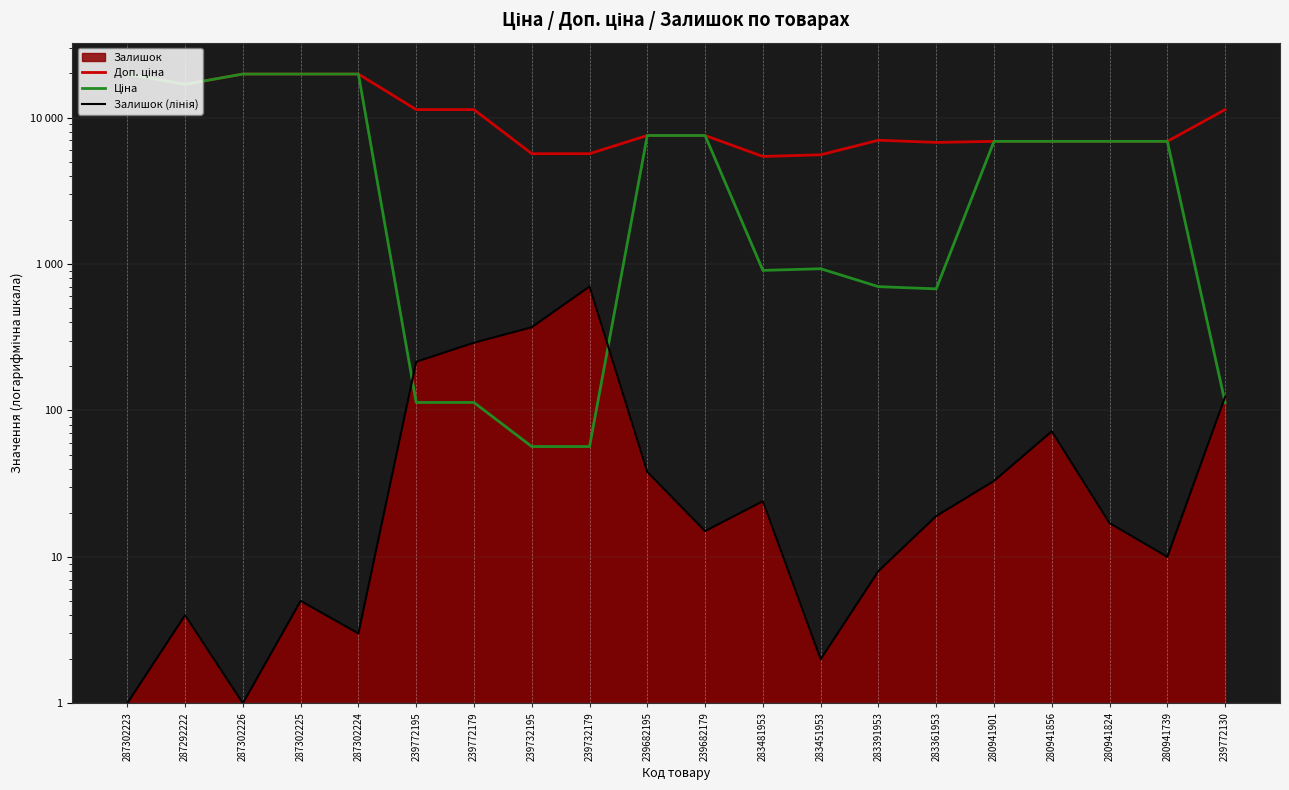

What position from the left is 280941739?

19